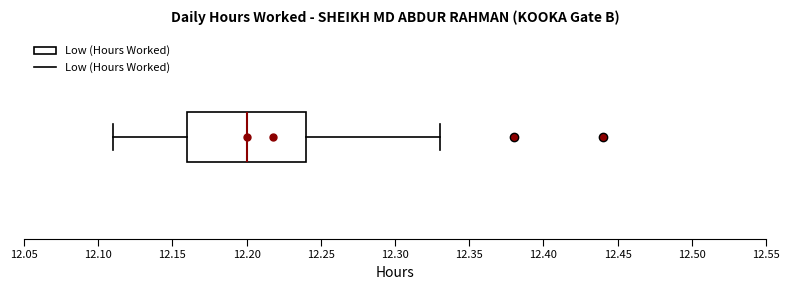

Transcribe this box plot: give where the median line is, the range the box spans, and where the two whiskers end, as read against the x-axis. The values are not printed on the chart, so give them approximately, as read against the axis.

median 12.20, box 12.16 to 12.24, whiskers 12.11 to 12.33